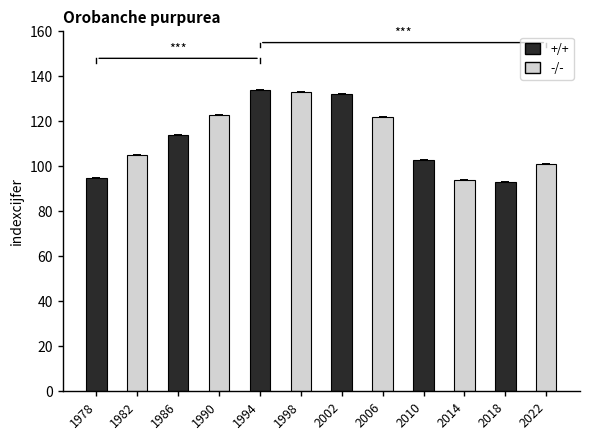

What is the minimum value shown in the chart?

93